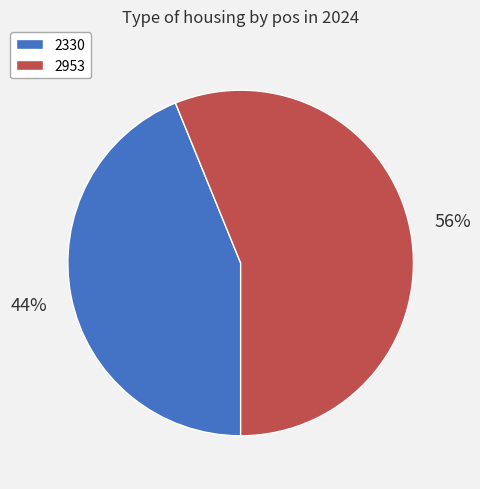

Is 2953 the majority of the pie?

Yes